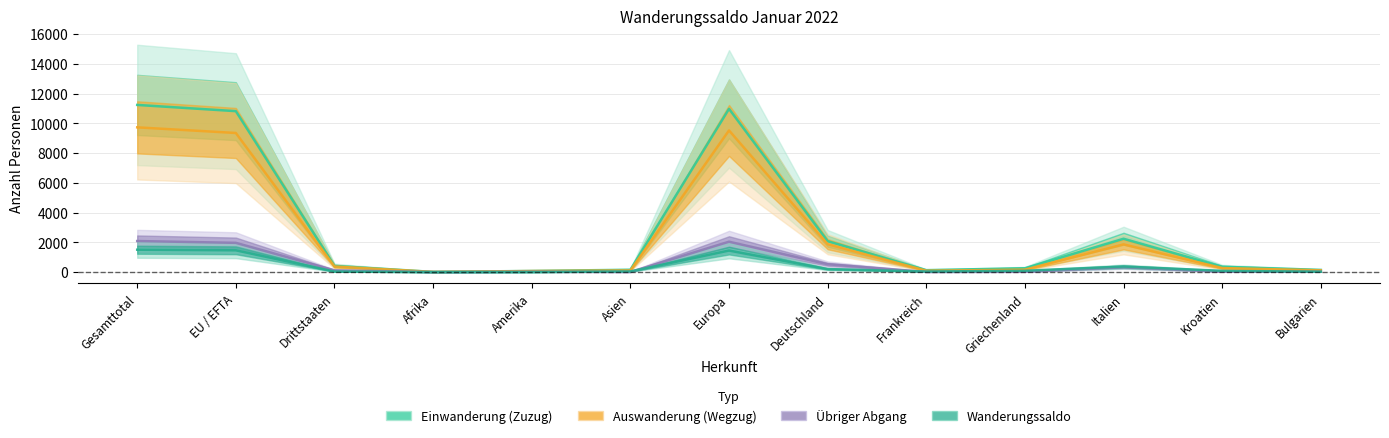

Read the Übriger Abgang value at Italien, to the nearest 50.

350